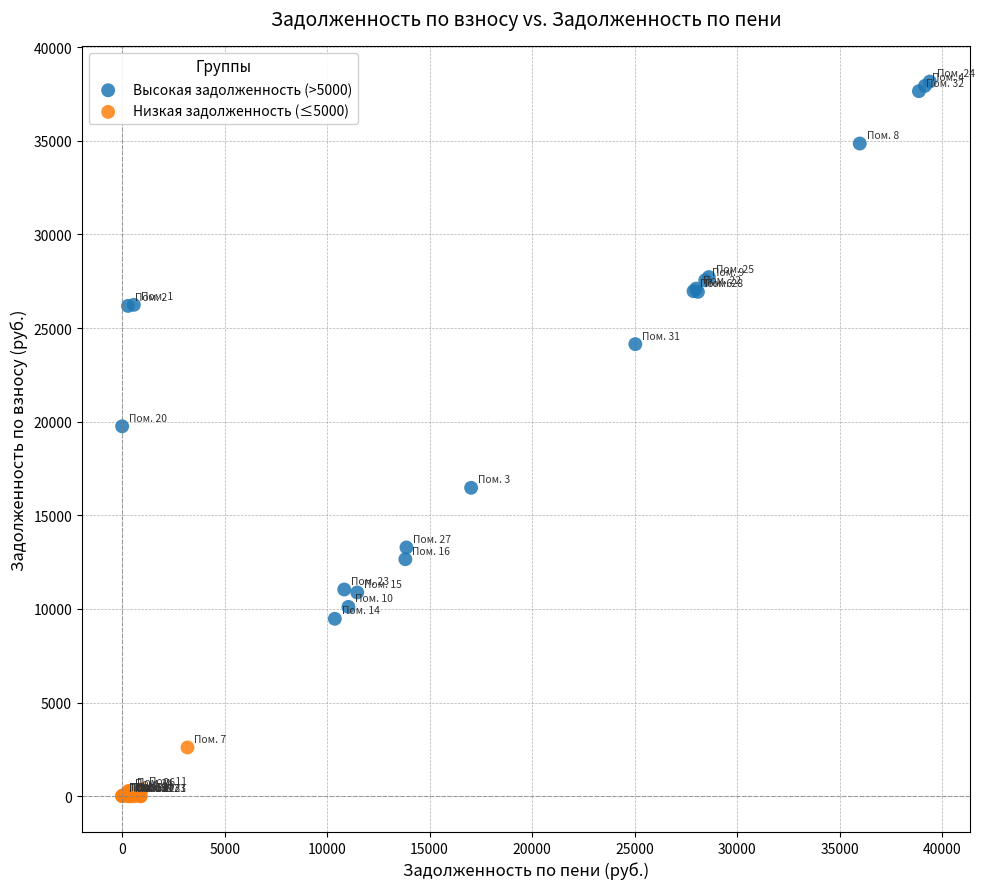

Which series contains the lowest Y value?

Низкая задолженность (≤5000)